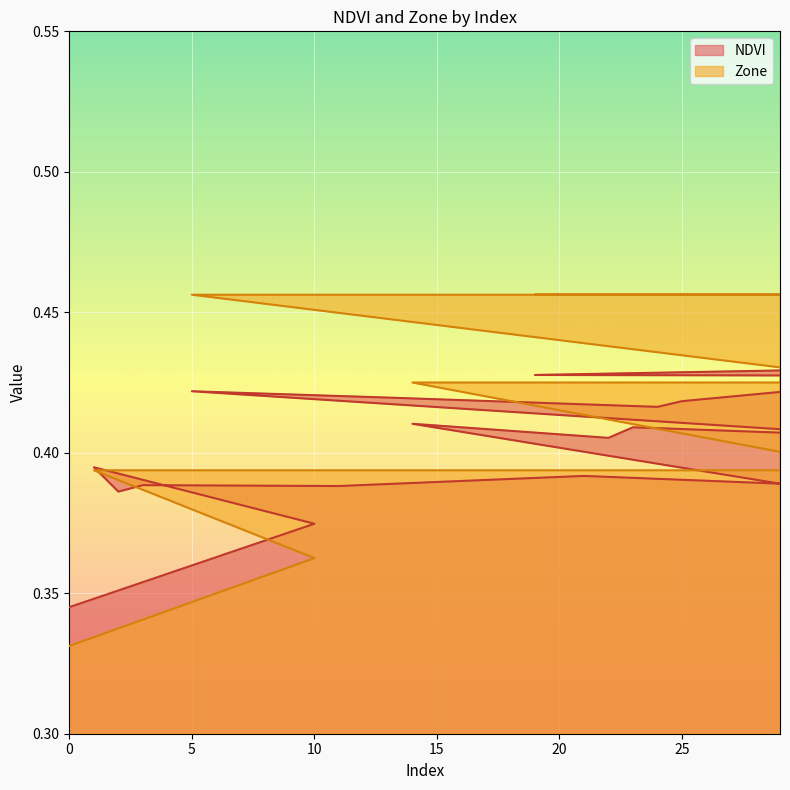

Which series has the largest range (max minus min)?

Zone